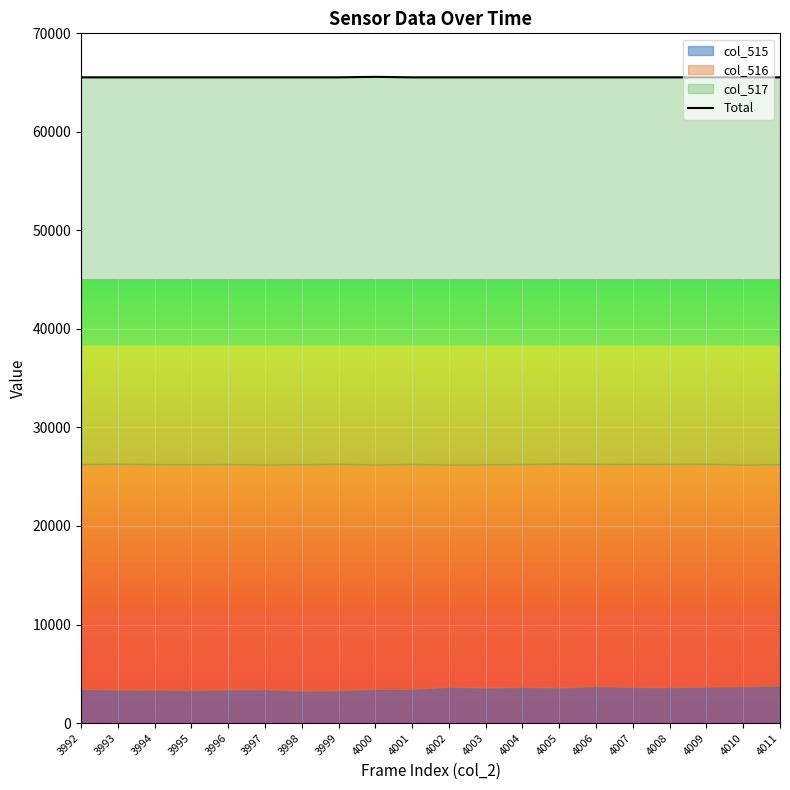

What is the value of the 20th point from the left?

65535